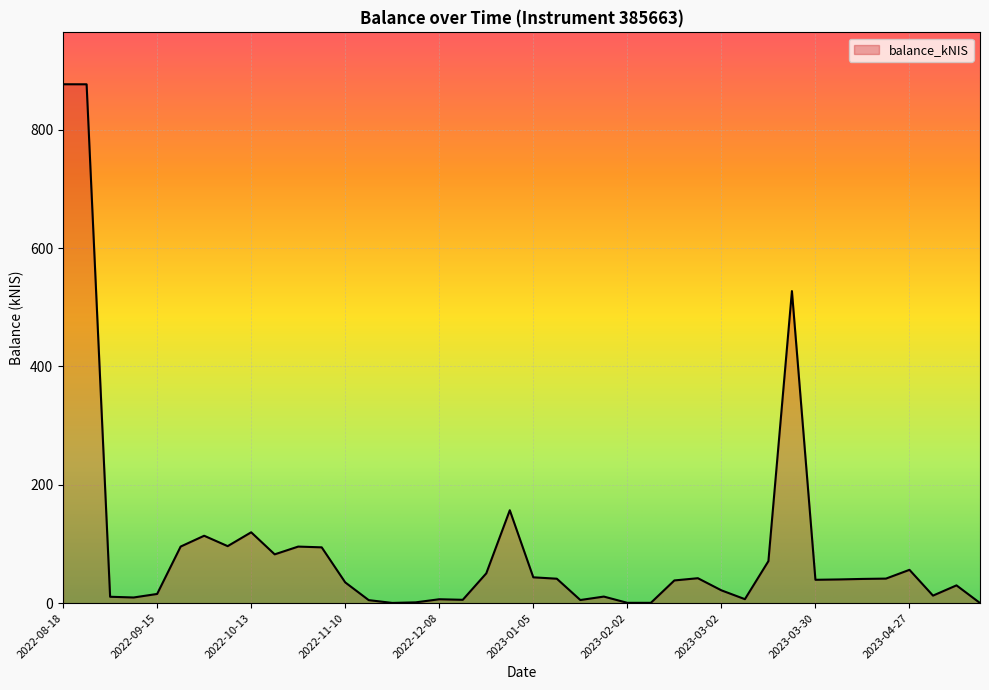

What is the difference between the maximum and minimum values?

876.6